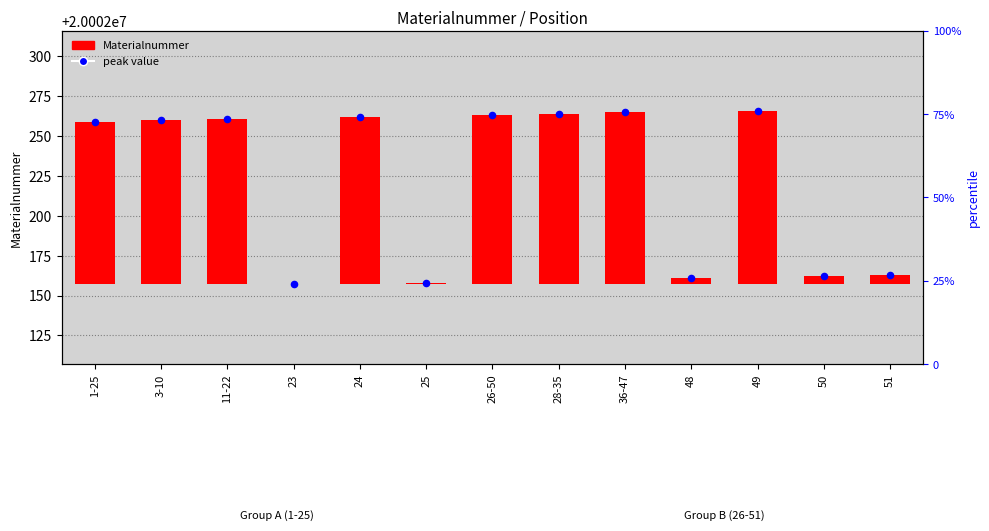

What are all the series names shown in the legend?

Materialnummer, peak value